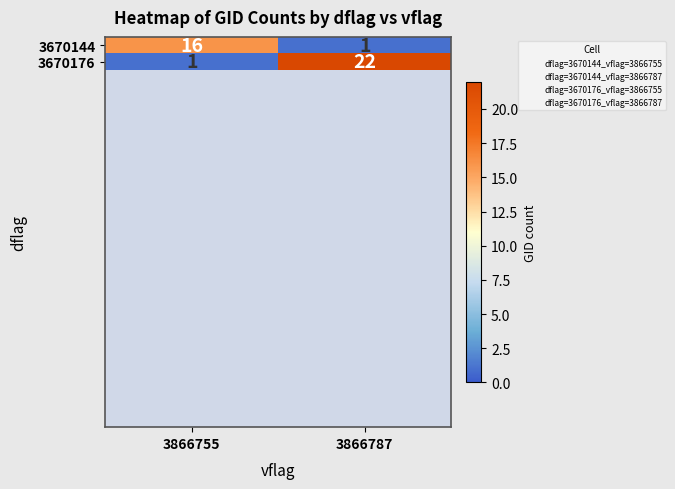

What is the difference between the maximum and minimum values in the 3670144 series?

15